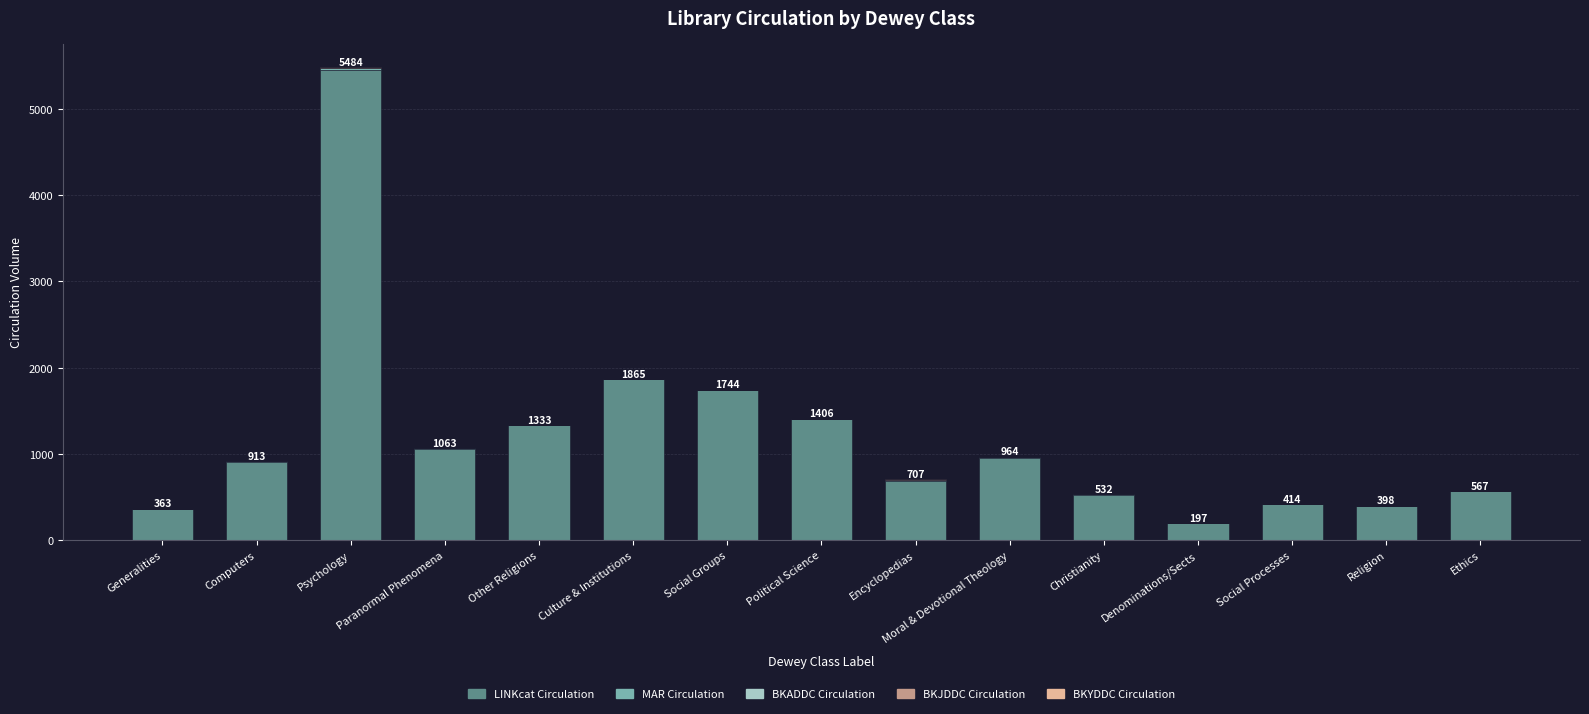

At which label does LINKcat Circulation reach its peak?

Psychology